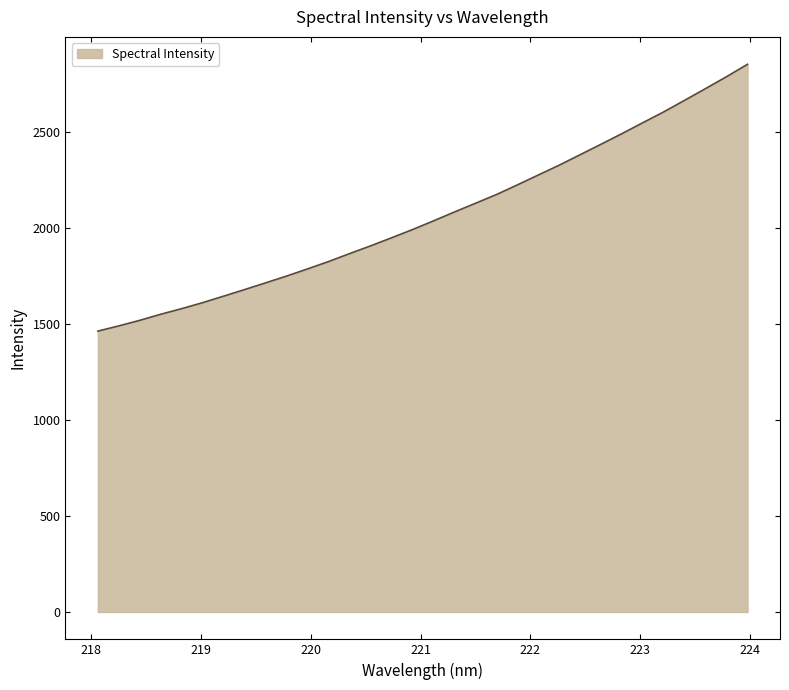

What is the minimum value shown in the chart?

1463.1